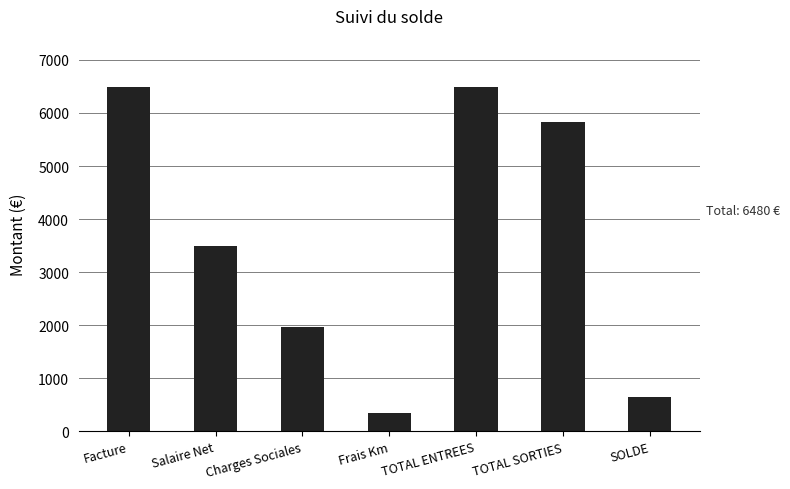

True or false: the data shows 3499.9 at Salaire Net.

True